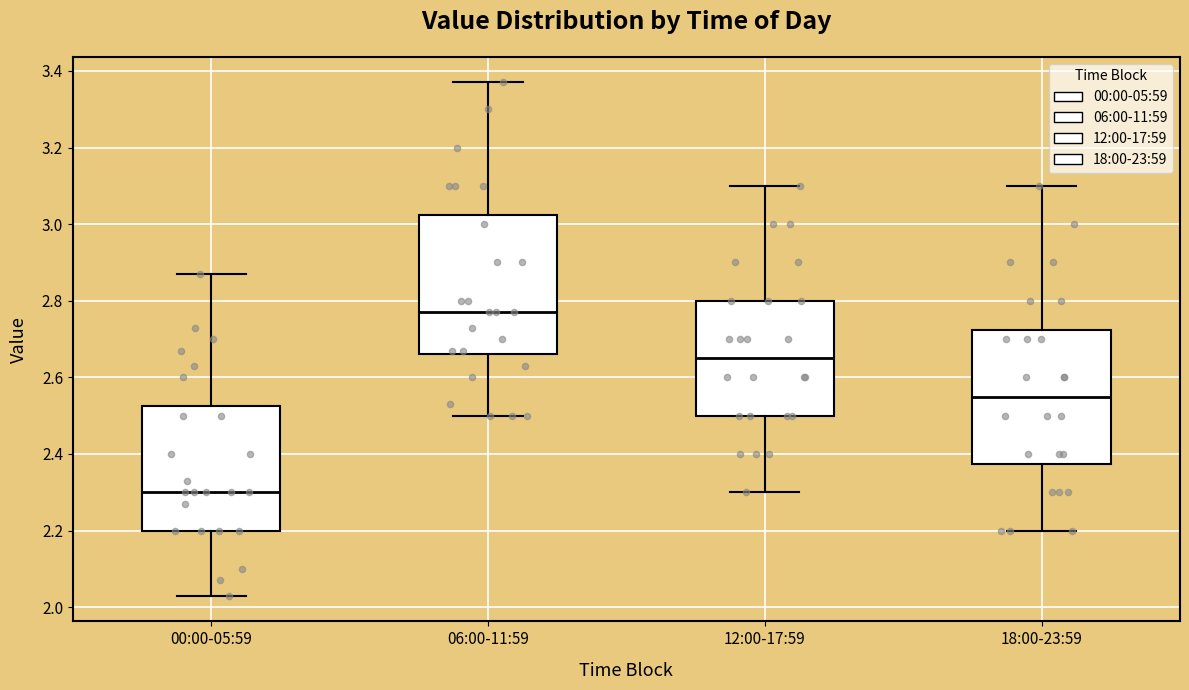

Reading left to right, transcribe this box plot: for each box, give where its median line is, the range the box spans, and where its two whiskers end, as read against the y-axis. The values are not printed on the chart, so give them approximately, as read against the axis.

00:00-05:59: median 2.30, box 2.20 to 2.52, whiskers 2.04 to 2.88
06:00-11:59: median 2.78, box 2.66 to 3.02, whiskers 2.50 to 3.38
12:00-17:59: median 2.66, box 2.50 to 2.80, whiskers 2.30 to 3.10
18:00-23:59: median 2.56, box 2.38 to 2.72, whiskers 2.20 to 3.10